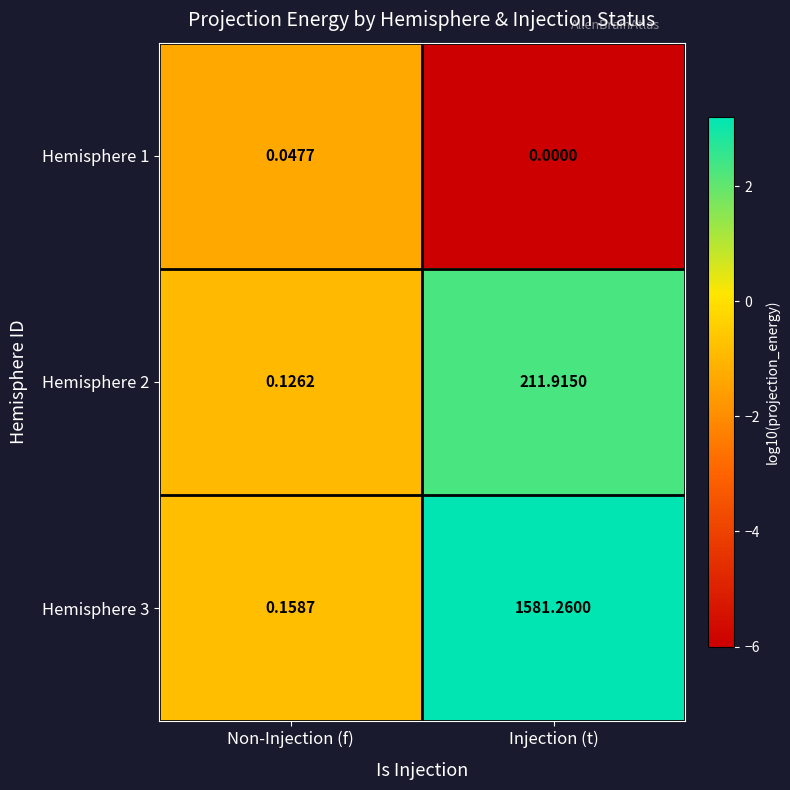

At which category does the chart reach its peak across all series?

Injection (t)